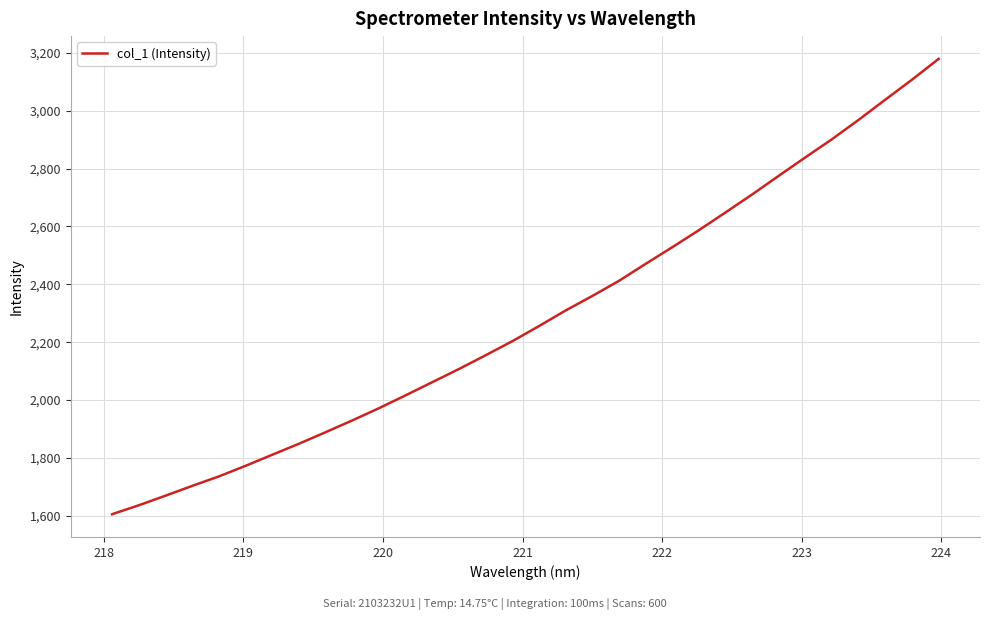

What is the difference between the maximum and minimum values?

1573.0